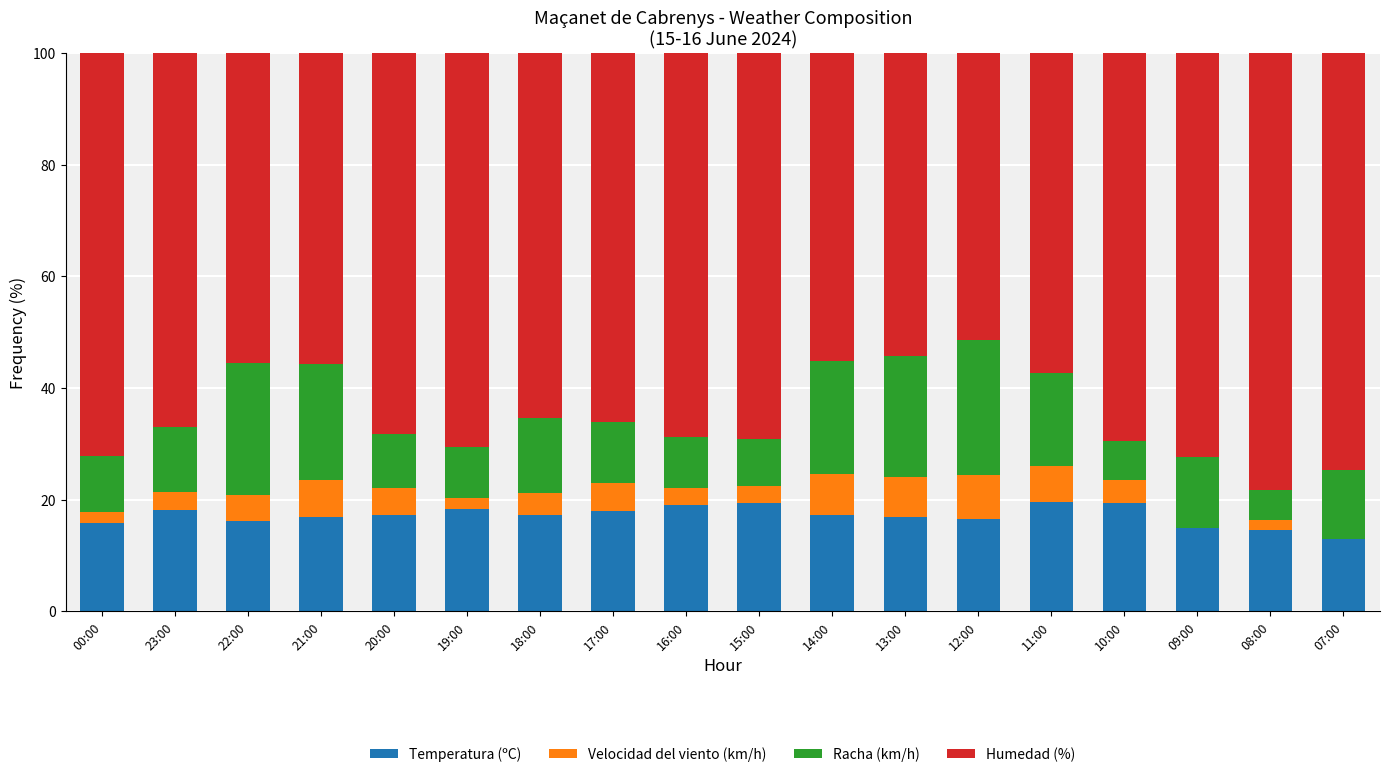

What is the sum of all Temperatura (ºC) values?

308.4